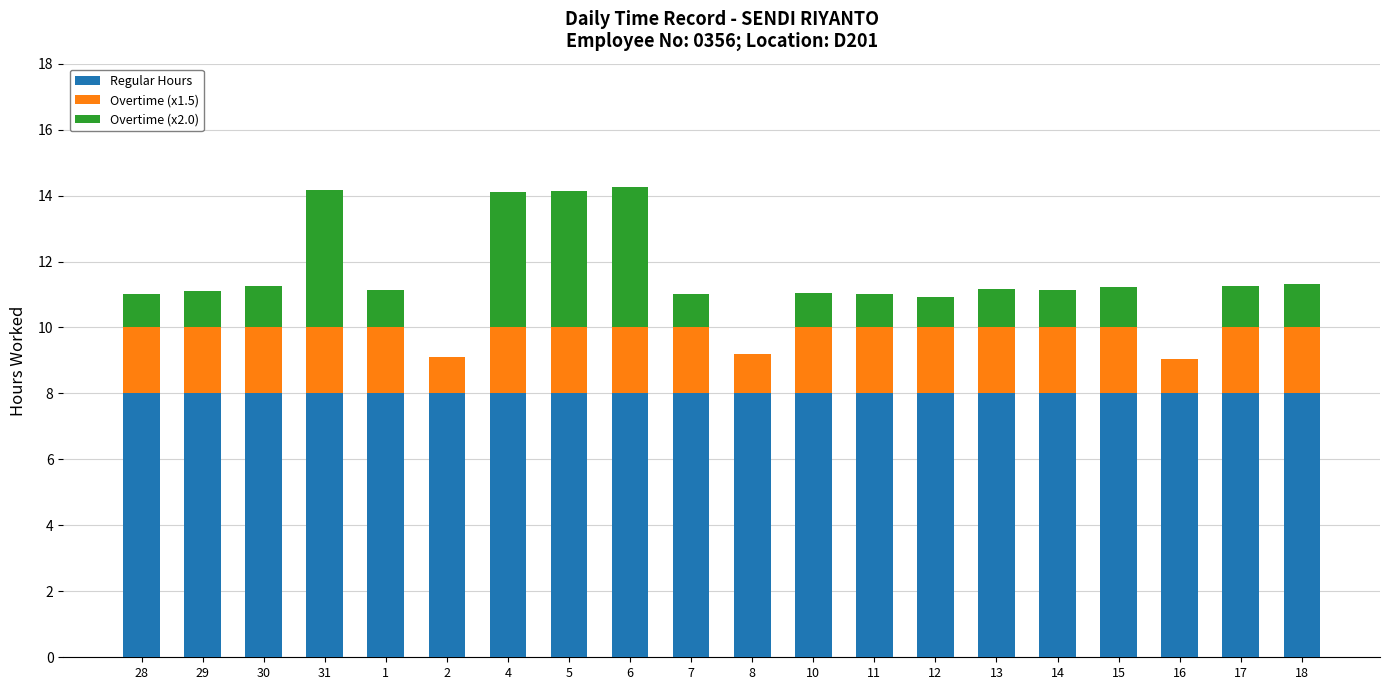

What is the total value across all series at 2?

9.1